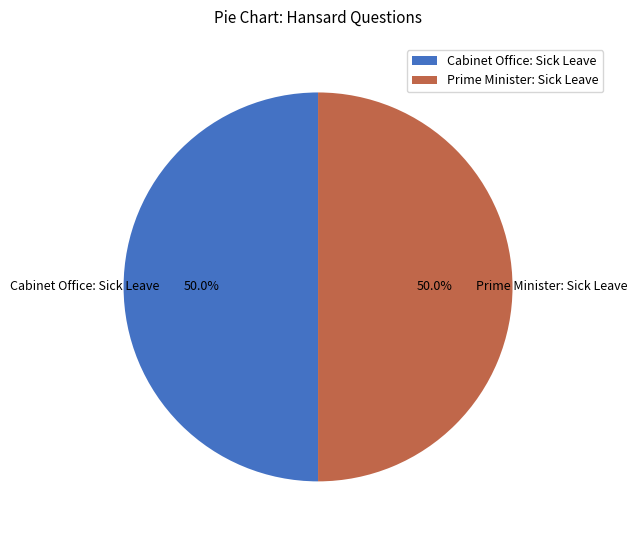

Count the number of slices in the pie.

2